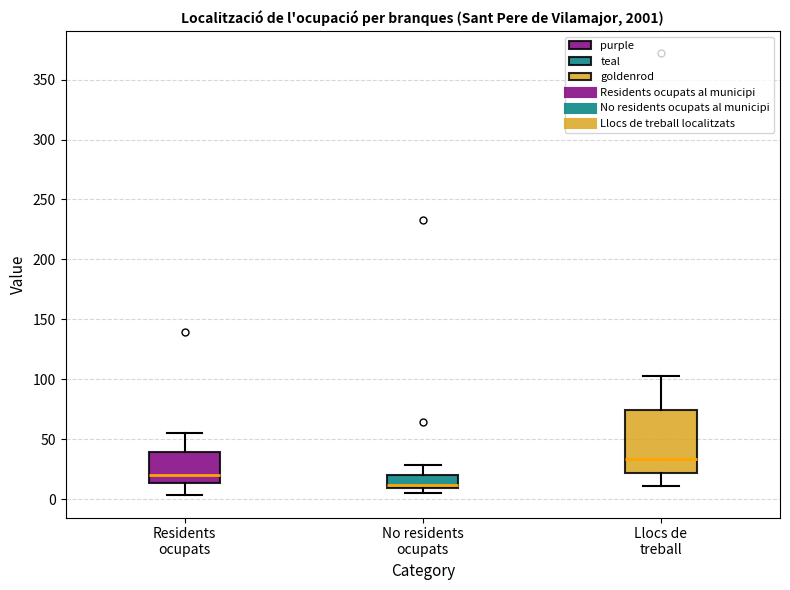

Reading left to right, read every box against the y-axis: the position of its median line, the range the box covers, and the ends of its whiskers. The values are not printed on the chart, so give them approximately, as read against the axis.

Residents ocupats: median 20, box 15 to 40, whiskers 5 to 55
No residents ocupats: median 10 (just above the box's lower edge), box 10 to 20, whiskers 5 to 30
Llocs de treball: median 35, box 20 to 75, whiskers 10 to 105